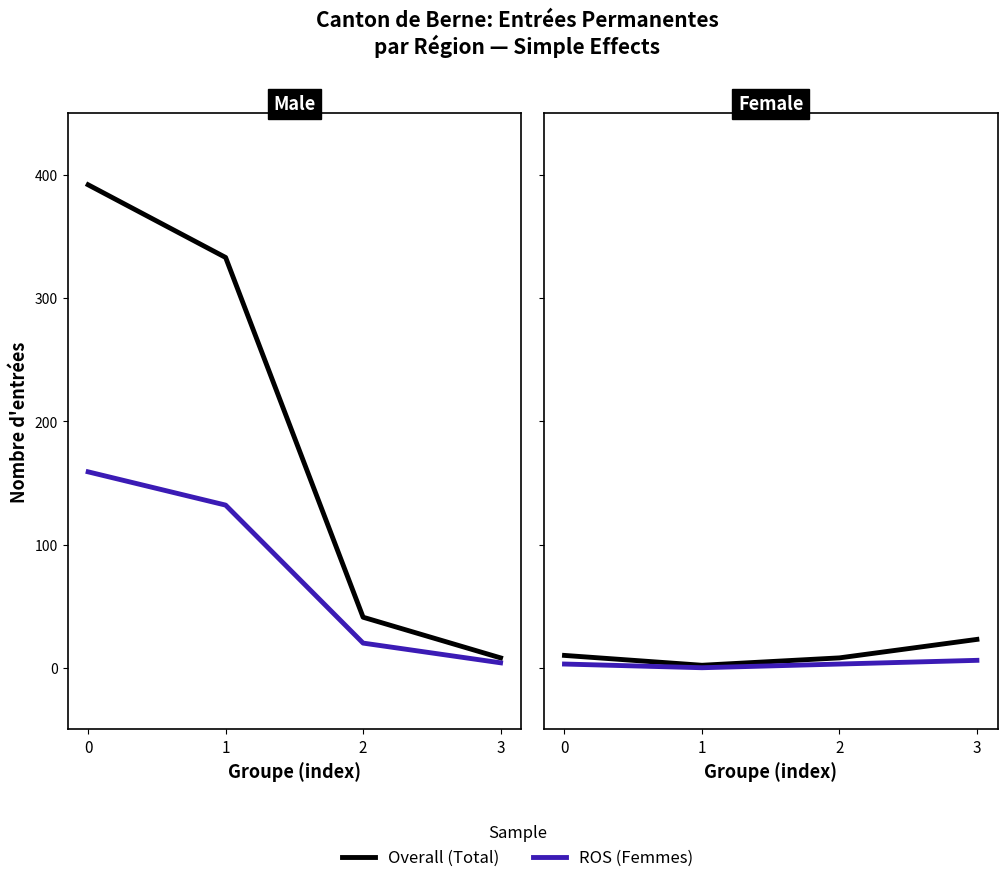

At which label does Overall (Total) reach its minimum?

1